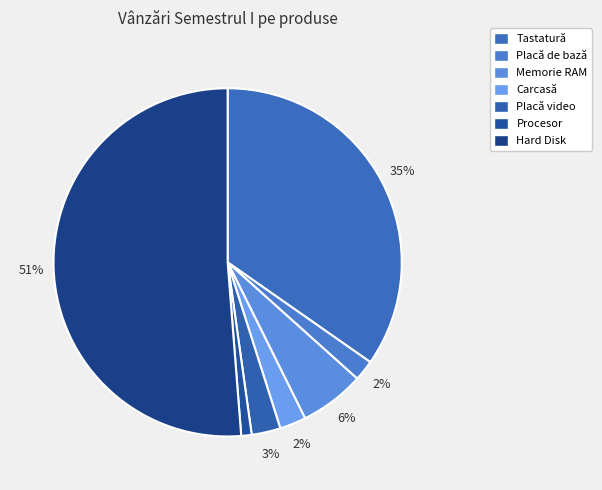

Which category has the smallest portion of the pie?

Procesor